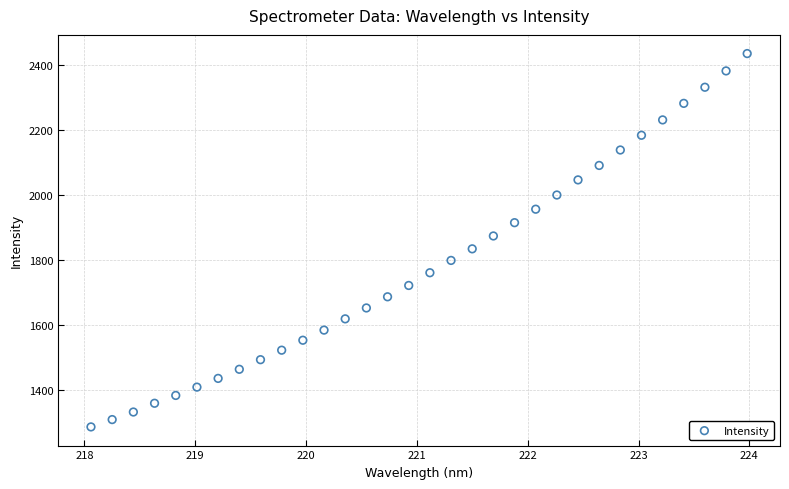

What is the range of Y values (max minus min)?

1148.4